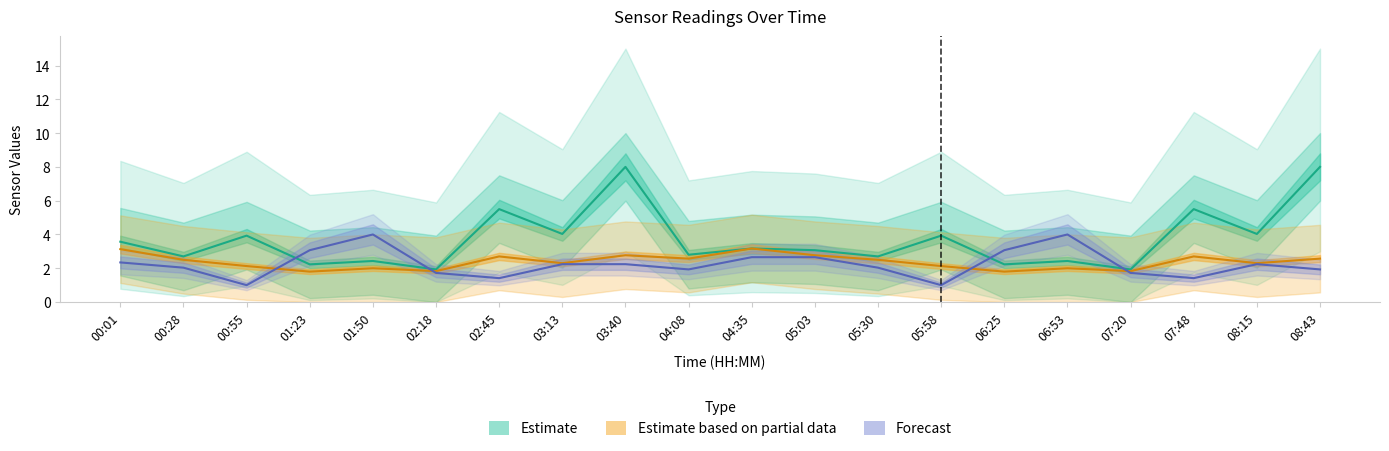

What is the lowest value of the Estimate based on partial data series?

1.8